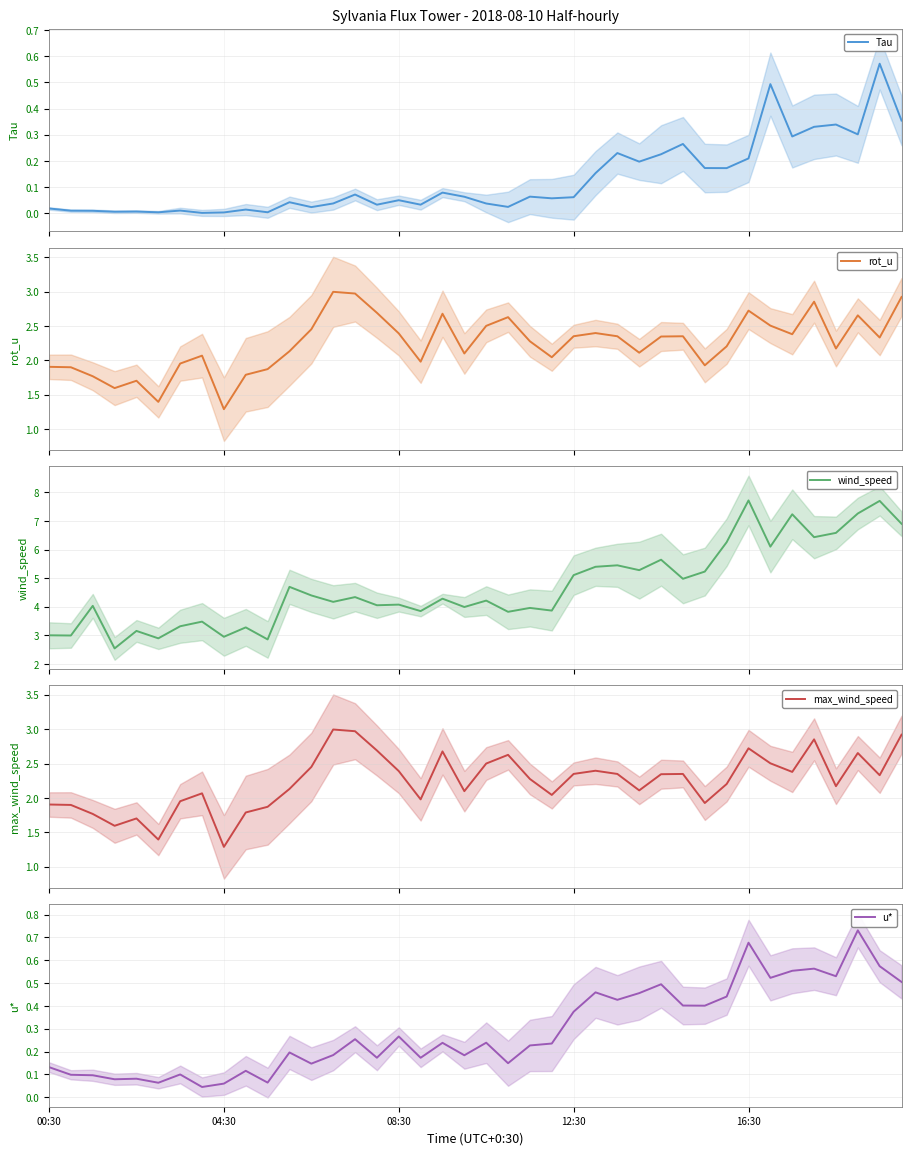

True or false: wind_speed has more than 0 interior local peaks.

True